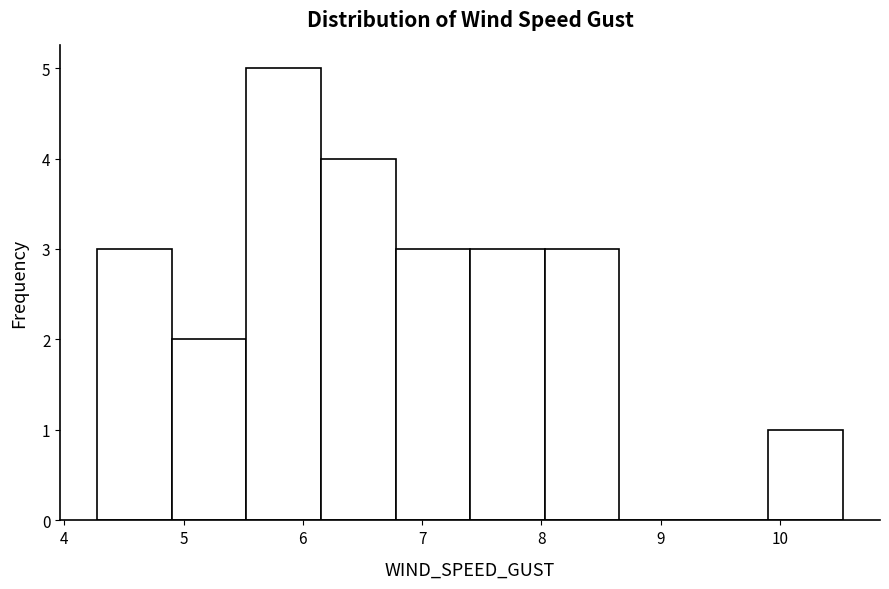

Reading left to right, transcribe this chart: for each bar, give the range it covers on the x-axis and its height. Neither the bar edges nor the heights are printed on the chart, so give them approximately, as read against the axes.

4.3 to 4.9: 3
4.9 to 5.5: 2
5.5 to 6.2: 5
6.2 to 6.8: 4
6.8 to 7.4: 3
7.4 to 8.0: 3
8.0 to 8.7: 3
8.7 to 9.3: 0
9.3 to 9.9: 0
9.9 to 10.5: 1